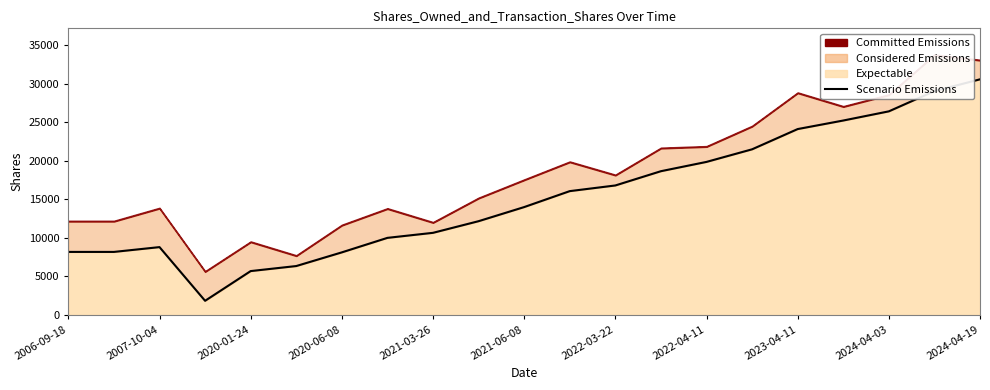

What position from the left is 2022-04-11?

15